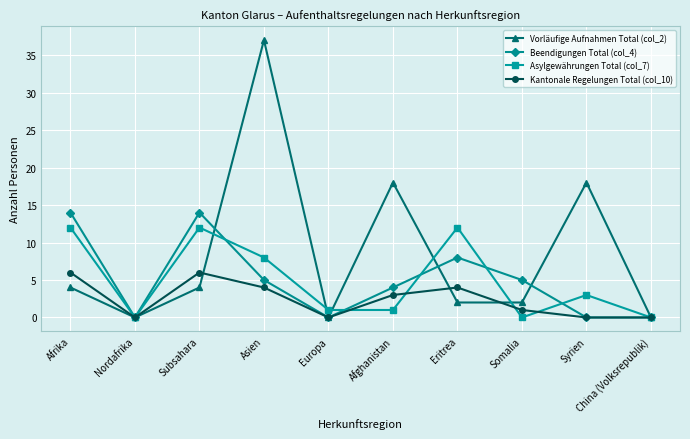

At which category does Vorläufige Aufnahmen Total (col_2) reach its first local peak?

Asien